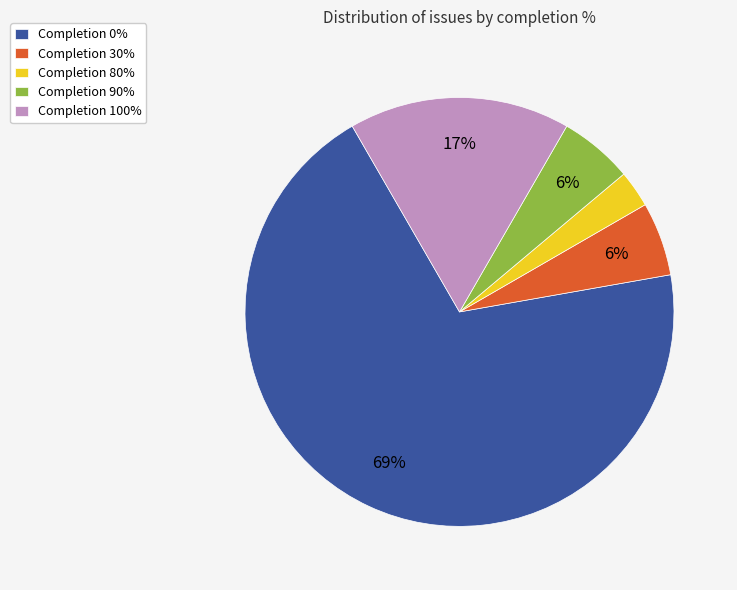

True or false: Completion 0% accounts for 69% of the total.

True